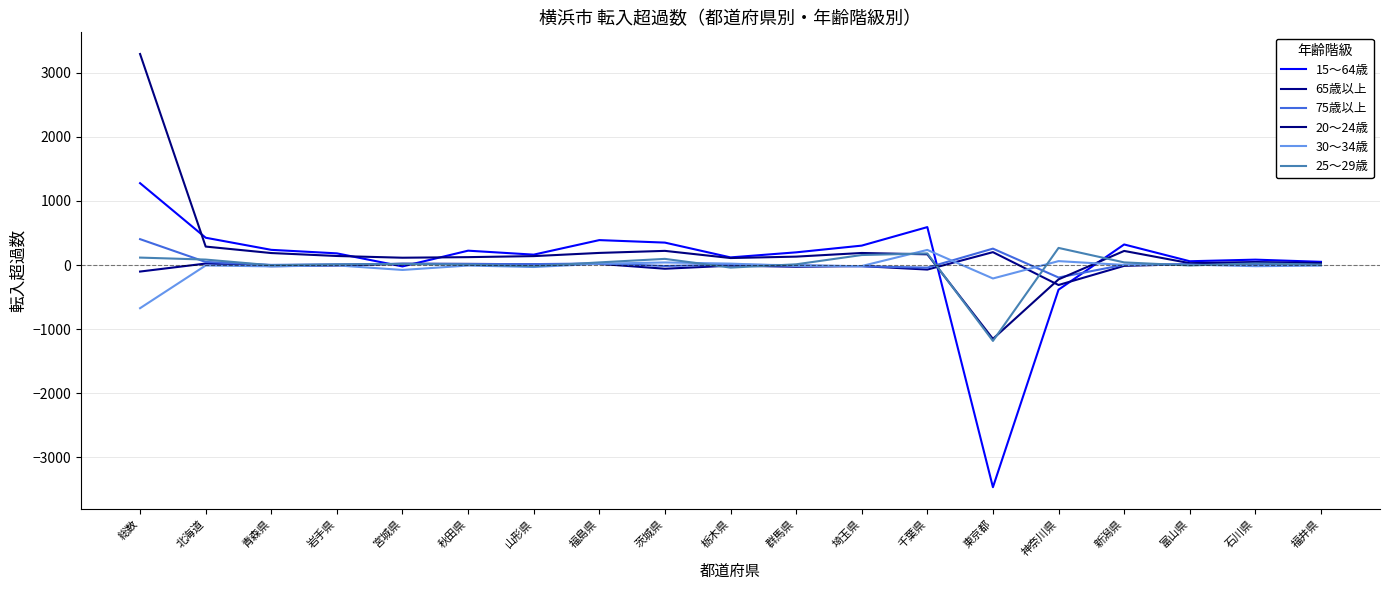

At which category does 30～34歳 reach its first local peak?

北海道